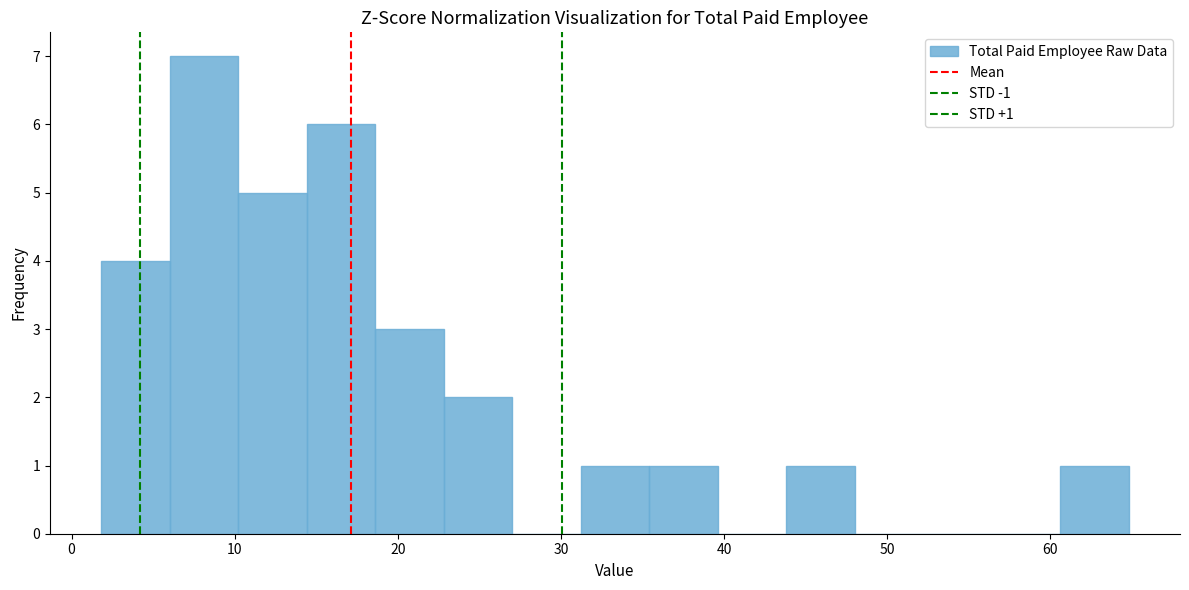

Over which range of the x-axis is the bar tallest?

6 to 10